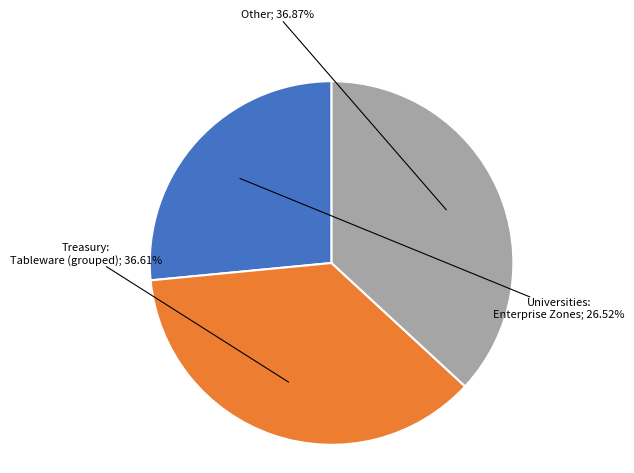

Is there a majority slice in this chart?

No